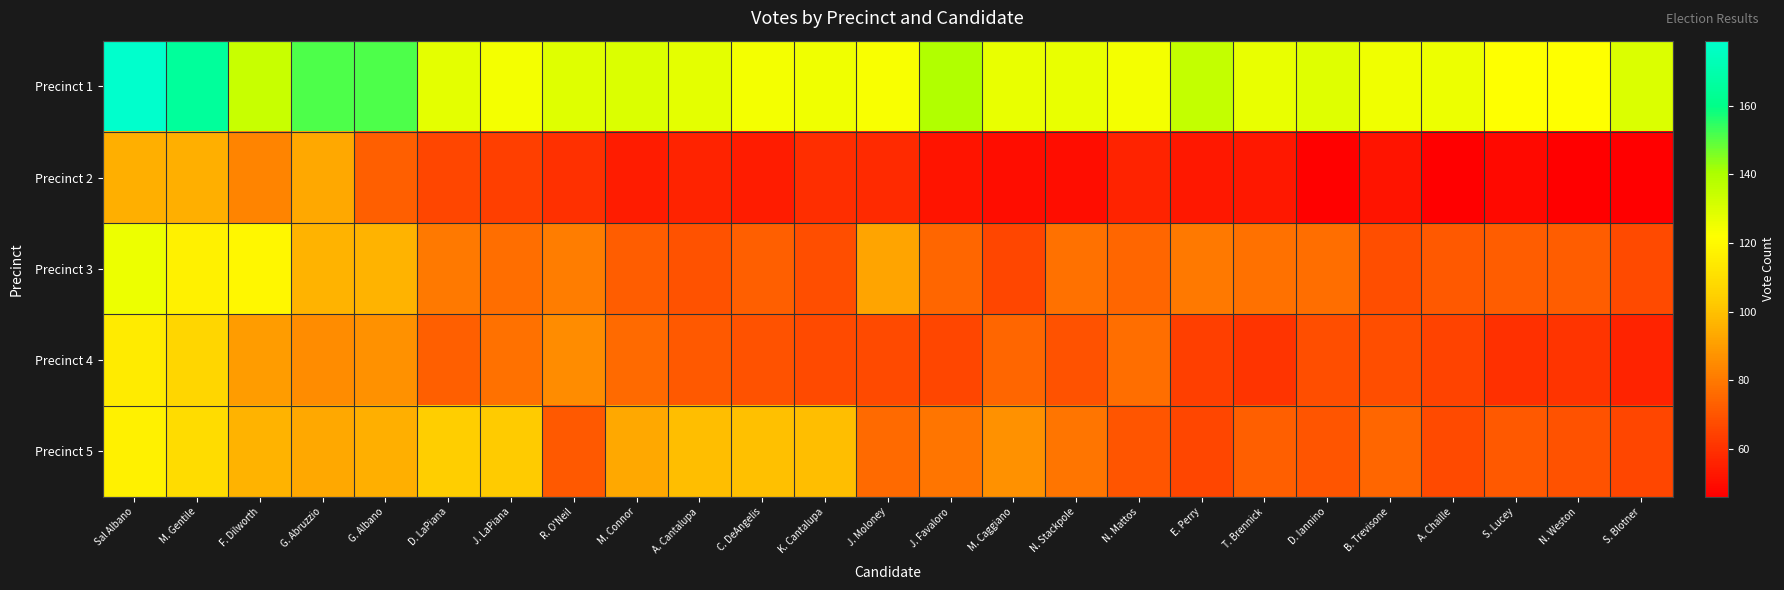

Reading left to right, list all the values displayed in this chart.

Precinct 1: Sal Albano=179	M. Gentile=165	F. Dilworth=134	G. Abruzzio=151	G. Albano=151	D. LaPiana=128	J. LaPiana=124	R. O'Neil=129	M. Connor=130	A. Cantalupa=128	C. DeAngelis=124	K. Cantalupa=125	J. Moloney=123	J. Favaloro=139	M. Caggiano=127	N. Stackpole=127	N. Mattos=124	E. Perry=135	T. Brennick=127	D. Iannino=129	B. Trevisone=125	A. Chaille=126	S. Lucey=122	N. Weston=122	S. Blotner=130
Precinct 2: Sal Albano=95	M. Gentile=95	F. Dilworth=83	G. Abruzzio=93	G. Albano=73	D. LaPiana=66	J. LaPiana=64	R. O'Neil=60	M. Connor=54	A. Cantalupa=56	C. DeAngelis=54	K. Cantalupa=59	J. Moloney=58	J. Favaloro=52	M. Caggiano=50	N. Stackpole=50	N. Mattos=56	E. Perry=53	T. Brennick=53	D. Iannino=47	B. Trevisone=52	A. Chaille=46	S. Lucey=49	N. Weston=46	S. Blotner=46
Precinct 3: Sal Albano=126	M. Gentile=117	F. Dilworth=119	G. Abruzzio=96	G. Albano=96	D. LaPiana=80	J. LaPiana=77	R. O'Neil=81	M. Connor=72	A. Cantalupa=69	C. DeAngelis=73	K. Cantalupa=68	J. Moloney=92	J. Favaloro=75	M. Caggiano=66	N. Stackpole=78	N. Mattos=75	E. Perry=80	T. Brennick=78	D. Iannino=77	B. Trevisone=68	A. Chaille=71	S. Lucey=72	N. Weston=72	S. Blotner=67
Precinct 4: Sal Albano=115	M. Gentile=107	F. Dilworth=90	G. Abruzzio=85	G. Albano=87	D. LaPiana=73	J. LaPiana=78	R. O'Neil=85	M. Connor=76	A. Cantalupa=71	C. DeAngelis=69	K. Cantalupa=67	J. Moloney=67	J. Favaloro=66	M. Caggiano=75	N. Stackpole=69	N. Mattos=77	E. Perry=64	T. Brennick=61	D. Iannino=68	B. Trevisone=68	A. Chaille=65	S. Lucey=60	N. Weston=61	S. Blotner=56
Precinct 5: Sal Albano=117	M. Gentile=109	F. Dilworth=96	G. Abruzzio=93	G. Albano=95	D. LaPiana=104	J. LaPiana=103	R. O'Neil=71	M. Connor=93	A. Cantalupa=99	C. DeAngelis=100	K. Cantalupa=99	J. Moloney=76	J. Favaloro=79	M. Caggiano=87	N. Stackpole=79	N. Mattos=70	E. Perry=66	T. Brennick=73	D. Iannino=70	B. Trevisone=75	A. Chaille=67	S. Lucey=71	N. Weston=69	S. Blotner=66